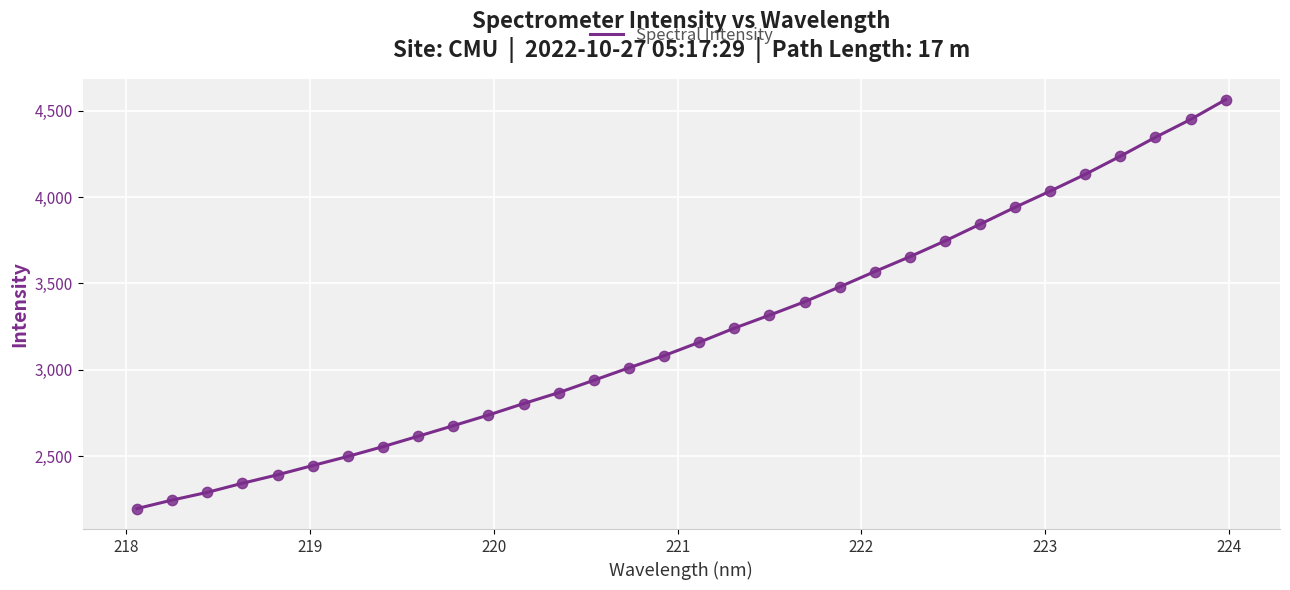

What is the smallest value displayed?

2196.0